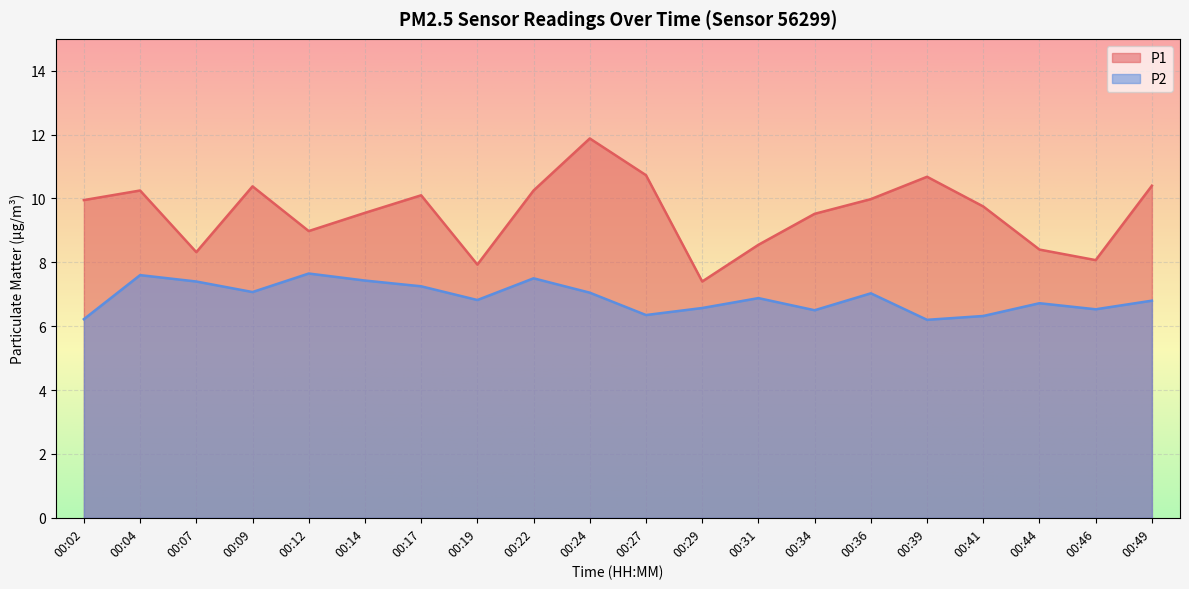

What is the sum of the P1 values at 00:46 and 00:07?

16.4